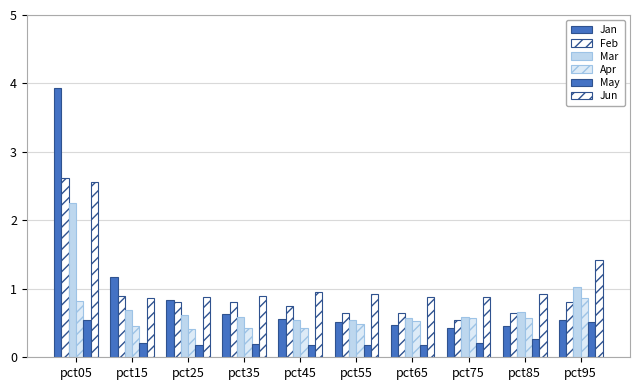

What is the average value of the May series?

0.3